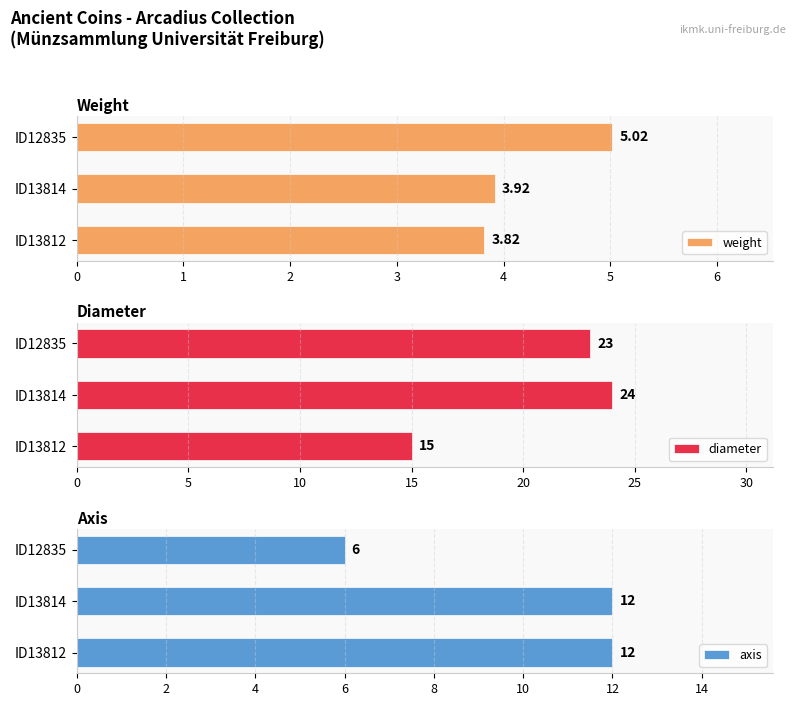

What is the sum of all diameter values?

62